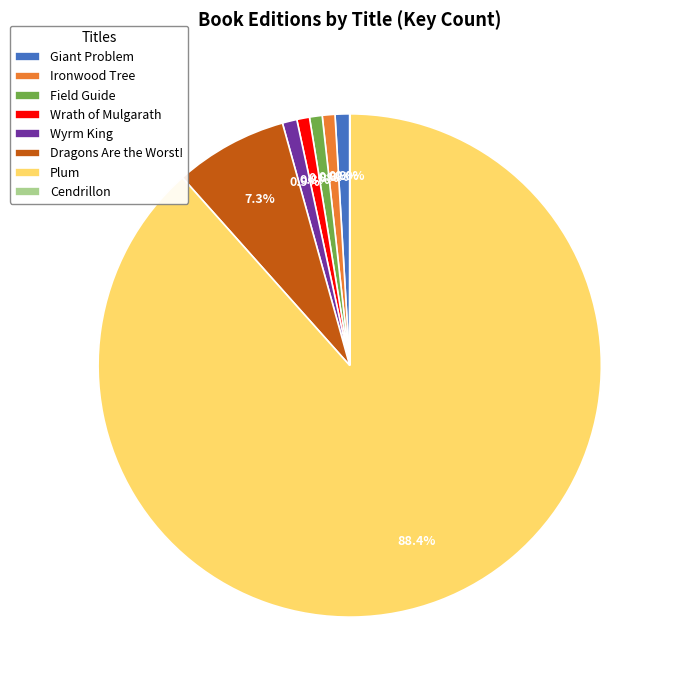

To the nearest percent, what is the average slice percentage?

12%